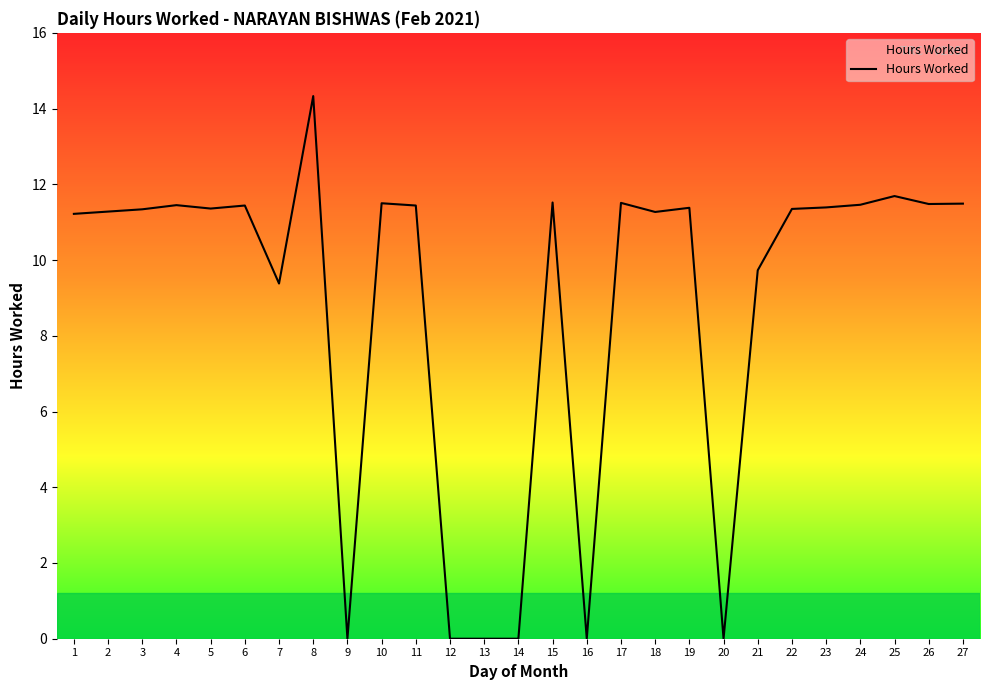

Is it true that the value at 4 is 20.0?

False